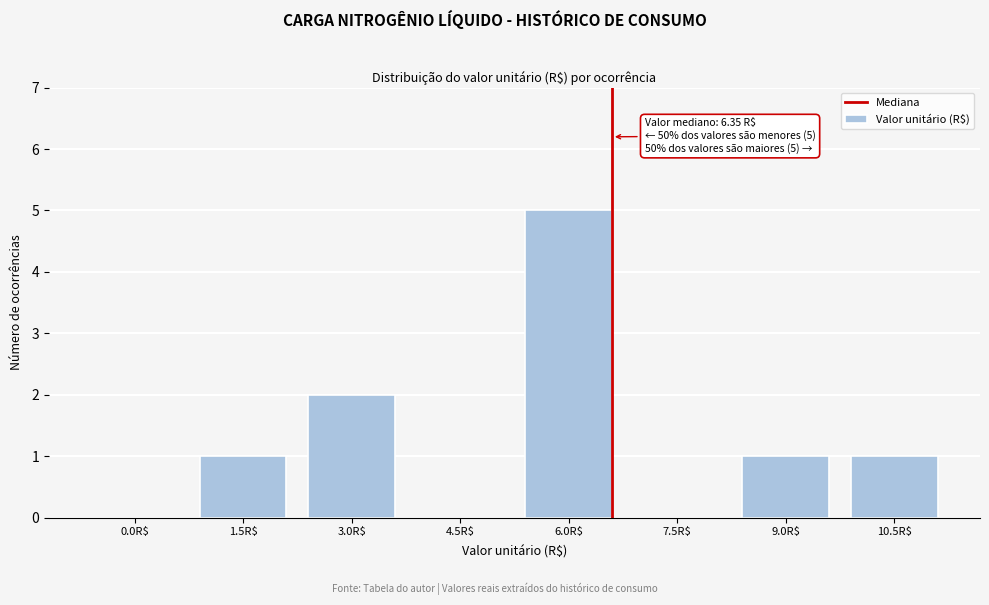

True or false: the data shows 7 at 6.0R$.

False